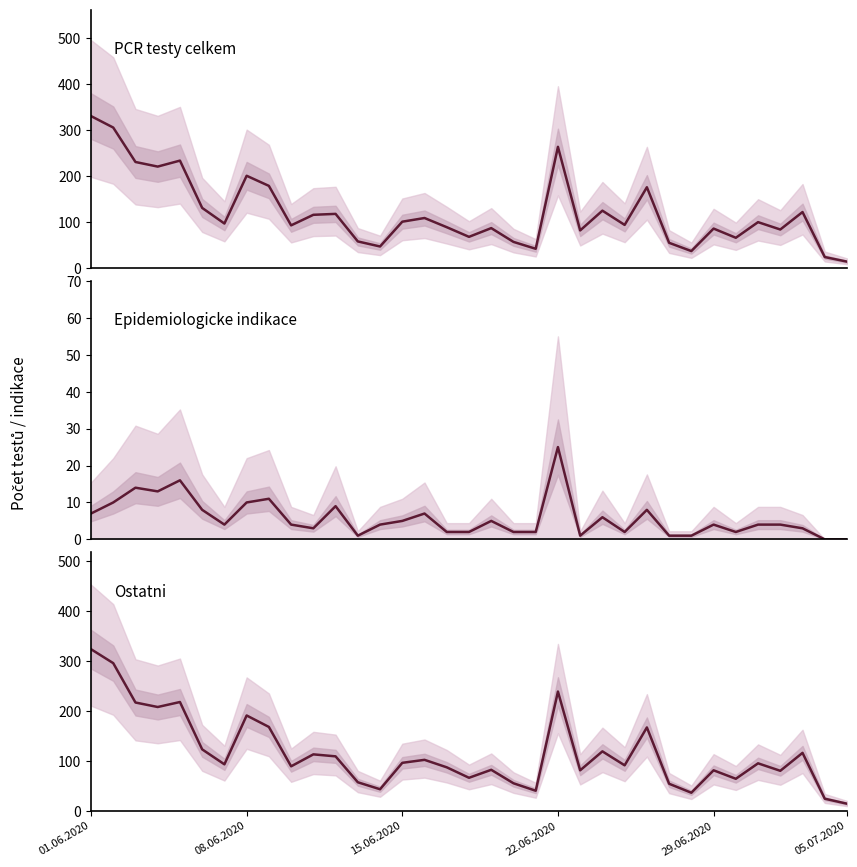

How many data points in Ostatni are less than 93?

17